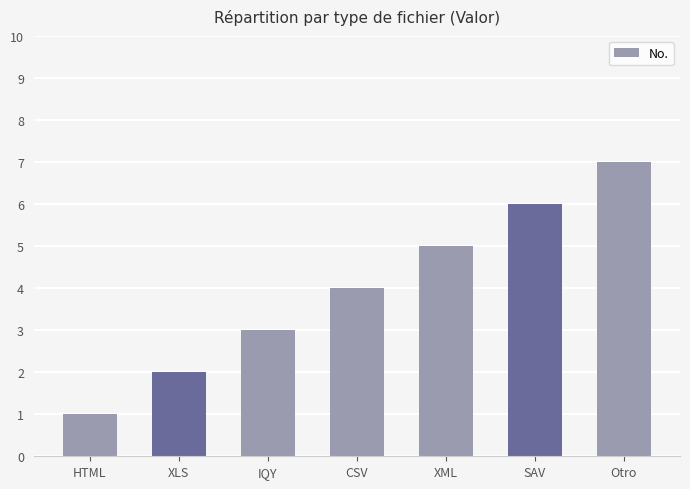

Is it true that the value at Otro is 7?

True